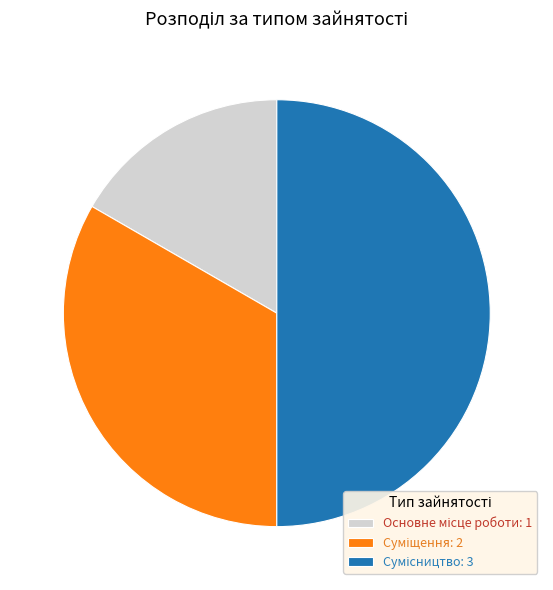

What percentage is the Сумісництво slice, to the nearest percent?

50%